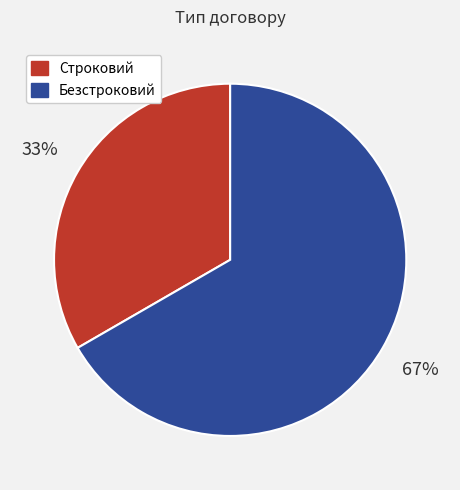

Is there any slice that represents more than half of the pie?

Yes